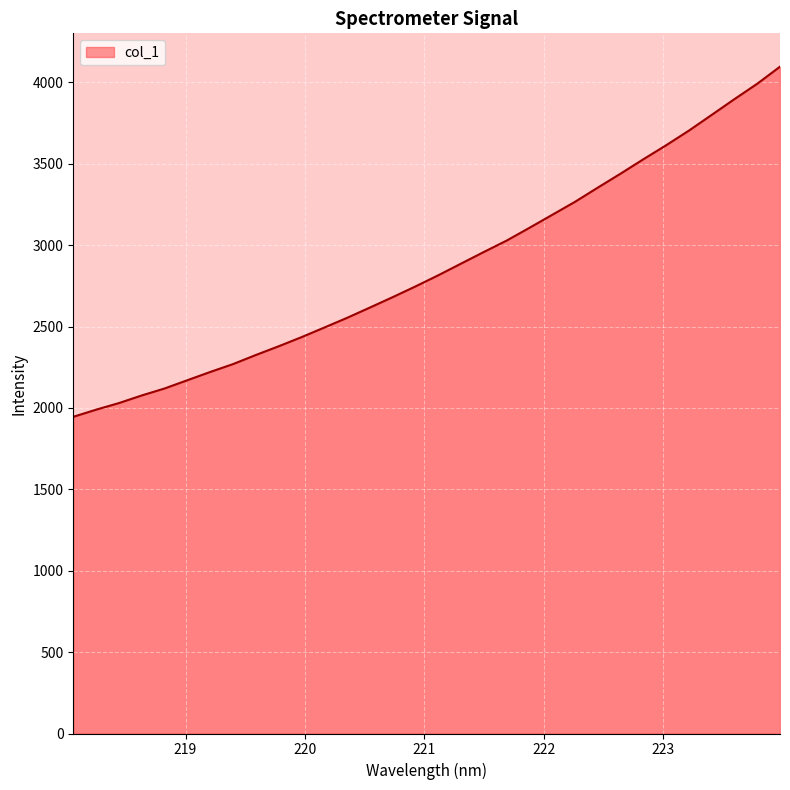

What is the difference between the maximum and minimum values?

2150.8